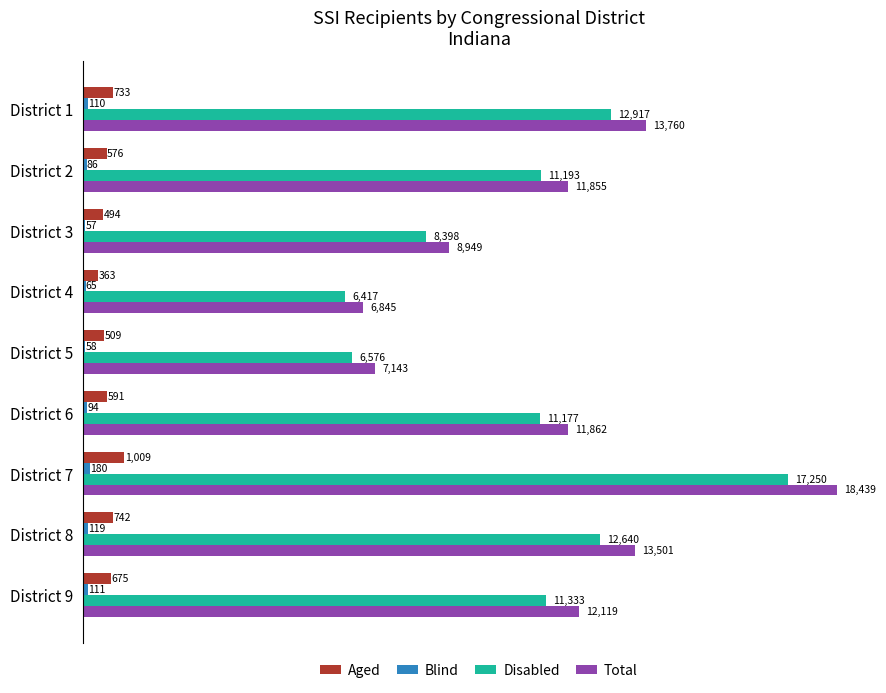

What is the sum of the Aged values at District 4 and District 7?

1372